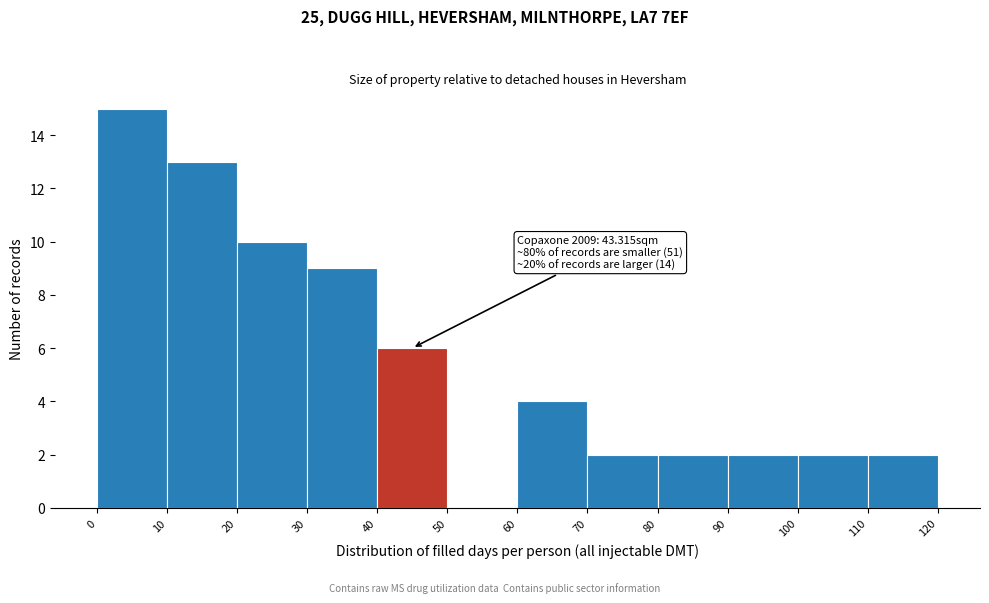

Over which range of the x-axis is the bar tallest?

0 to 10